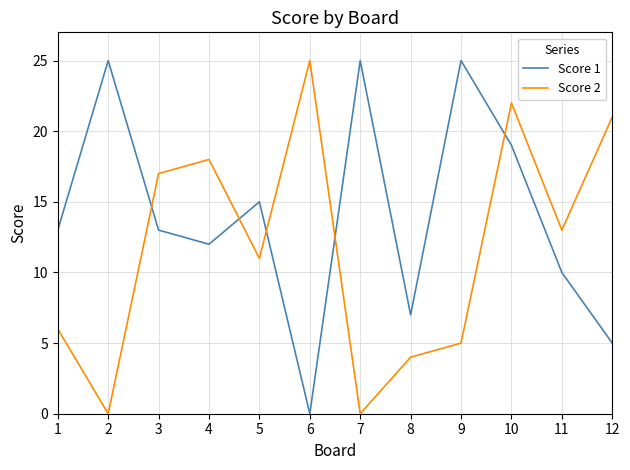

List the series in order of their overall mean, highest first.

Score 1, Score 2